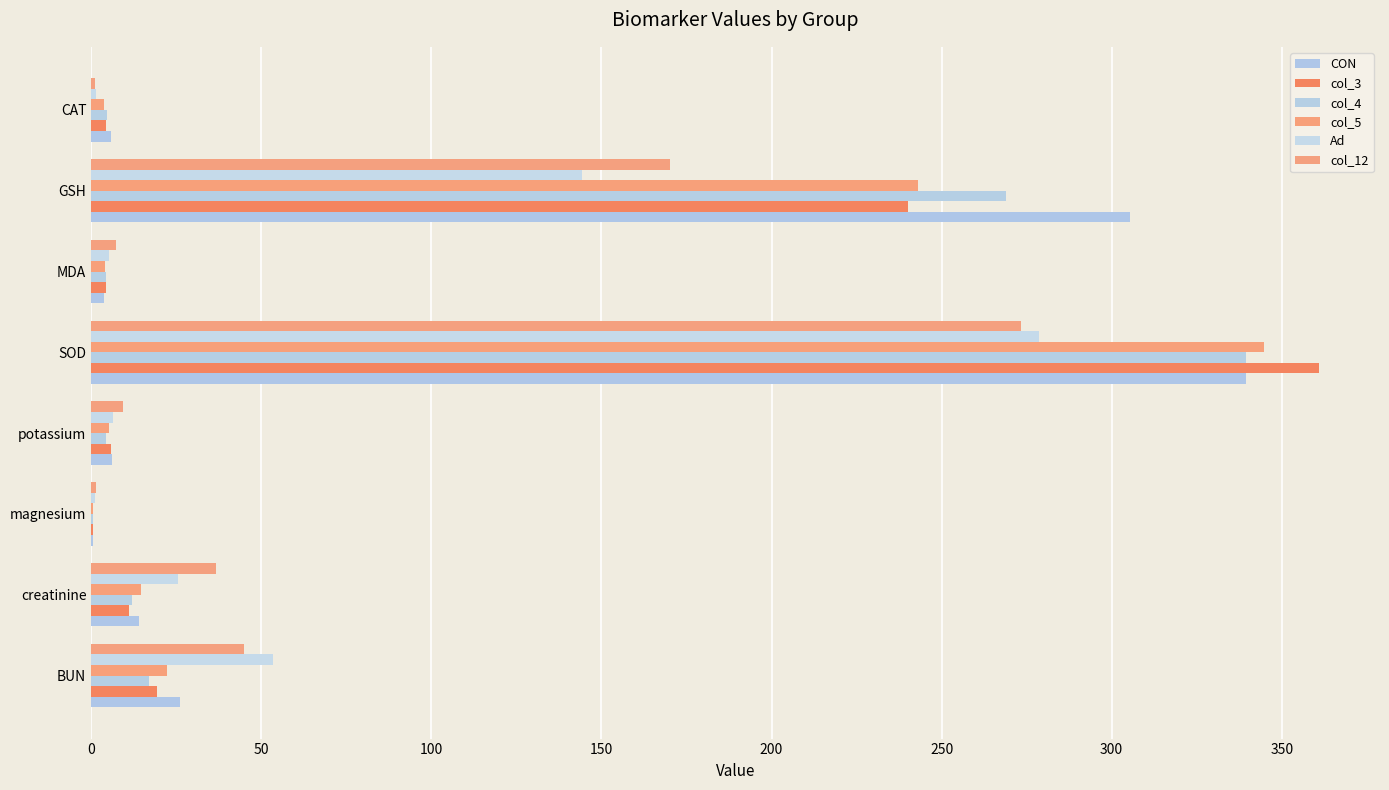

What are all the series names shown in the legend?

CON, col_3, col_4, col_5, Ad, col_12